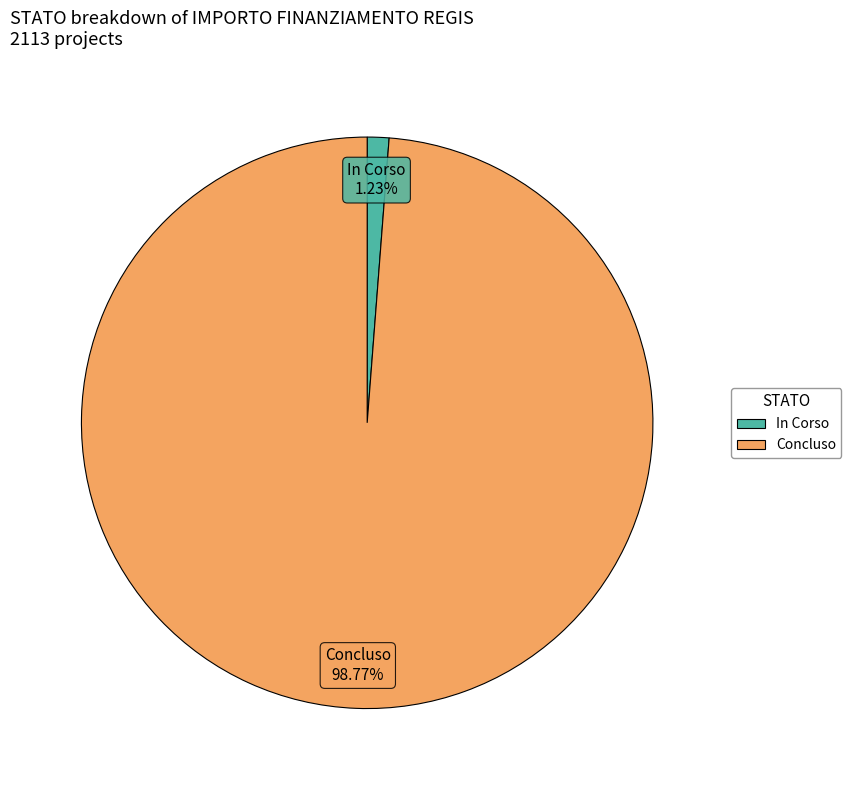

Rank the categories by value from lowest to highest.

In Corso, Concluso